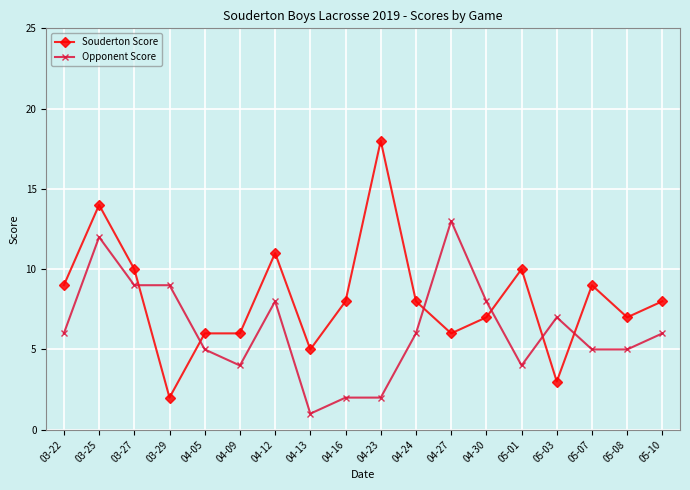

Where is Opponent Score nearest to the value 7?

05-03